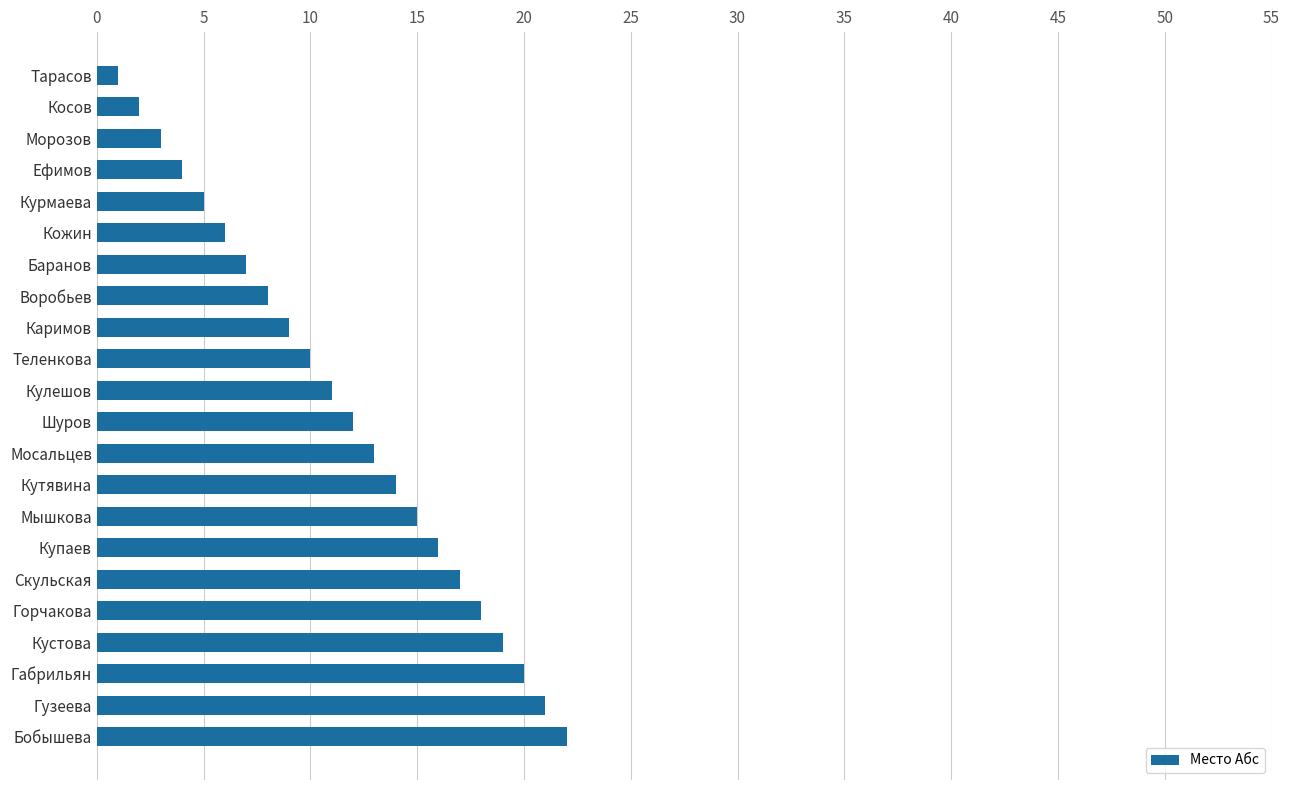

What is the average value?

12